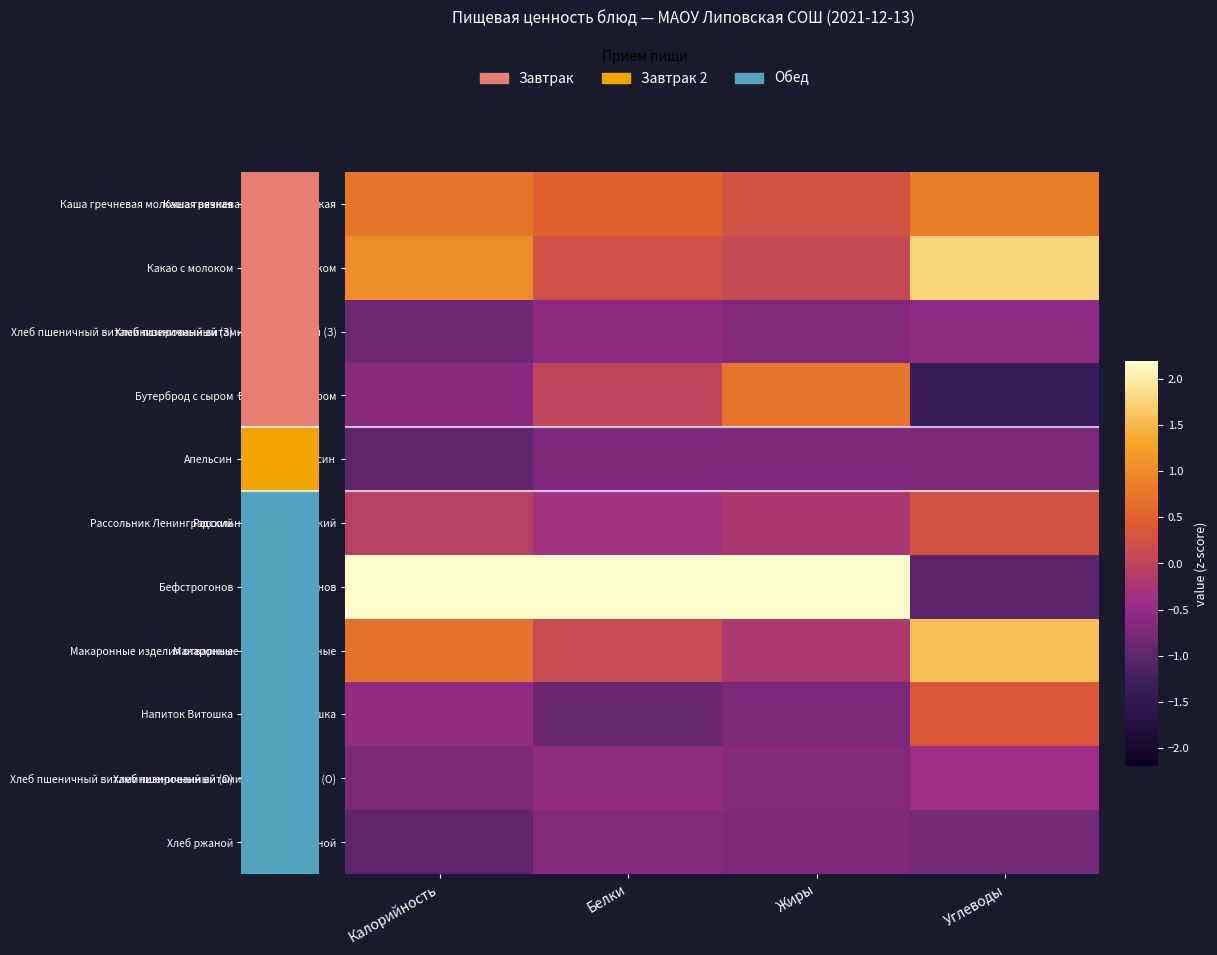

At Углеводы, list the series in order from largest to smallest.

Какао с молоком, Макаронные изделия отварные, Каша гречневая молочная вязкая, Напиток Витошка, Рассольник Ленинградский, Хлеб пшеничный витаминизированный (О), Хлеб пшеничный витаминизированный (З), Апельсин, Хлеб ржаной, Бефстрогонов, Бутерброд с сыром